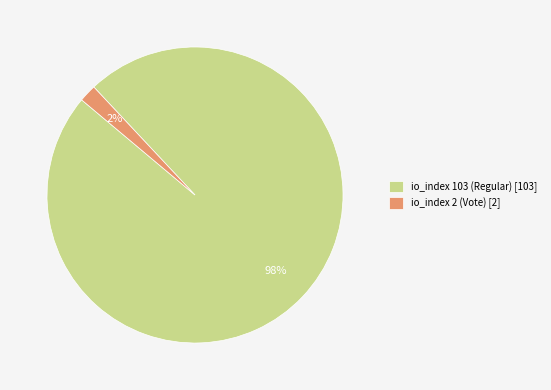

Does any single category account for the majority?

Yes